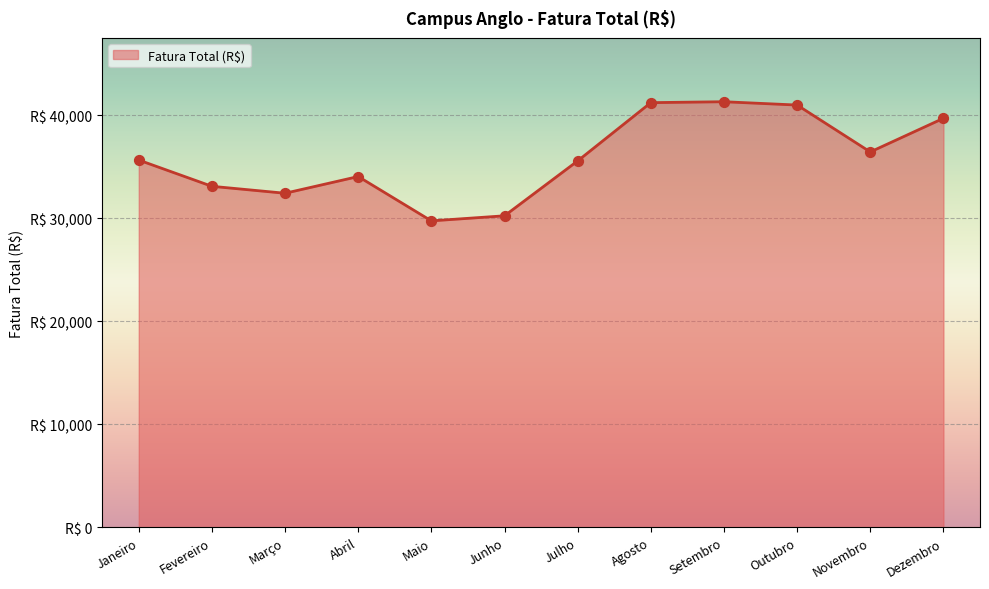

What is the change in value from Janeiro to Novembro?

+787.9